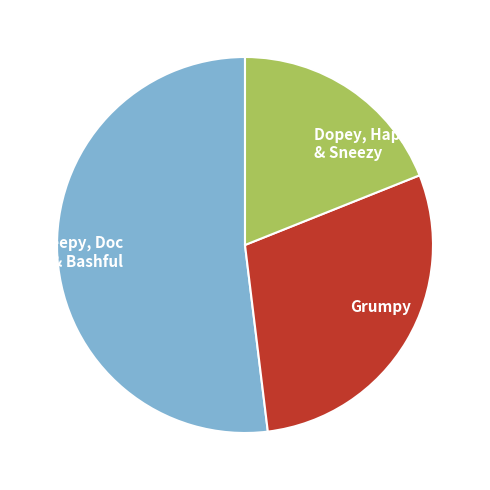

Is there any slice that represents more than half of the pie?

Yes